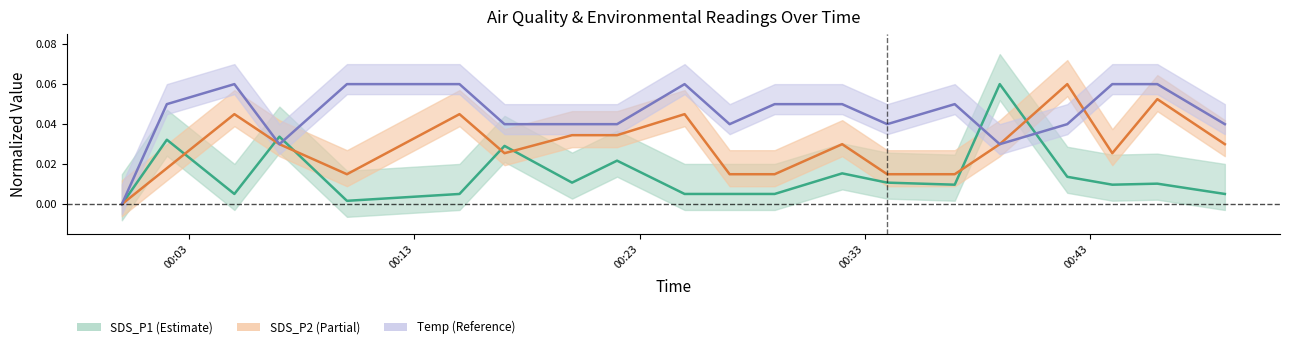

Is it true that SDS_P2 equals 0.0 at 2022/01/04 00:17?

False